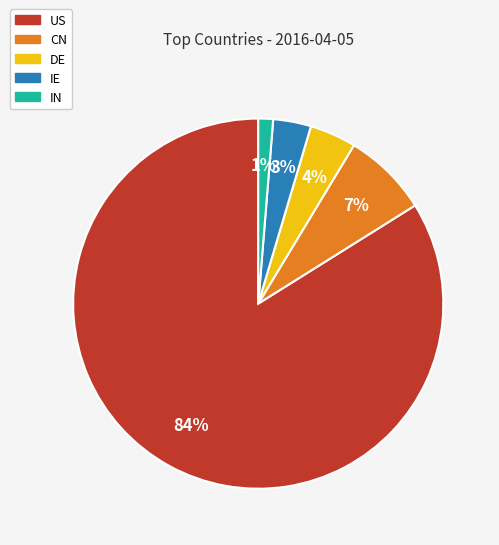

To the nearest percent, what is the average slice percentage?

20%